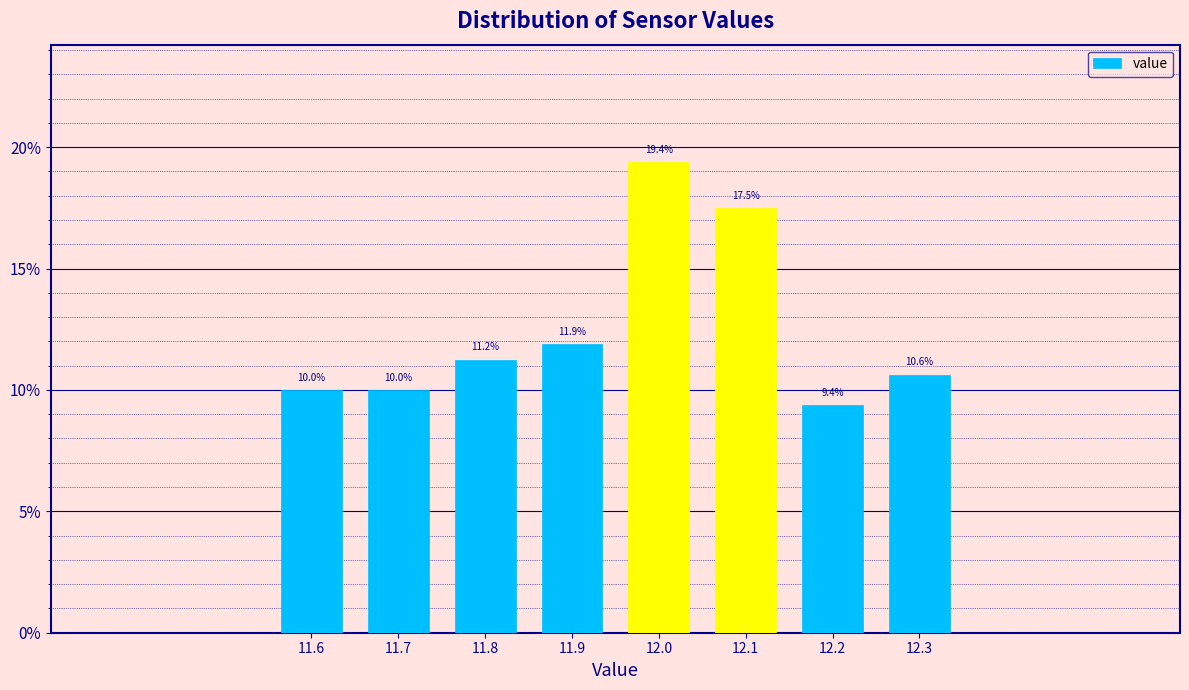

Which has a higher value, 11.7 or 12.2?

11.7